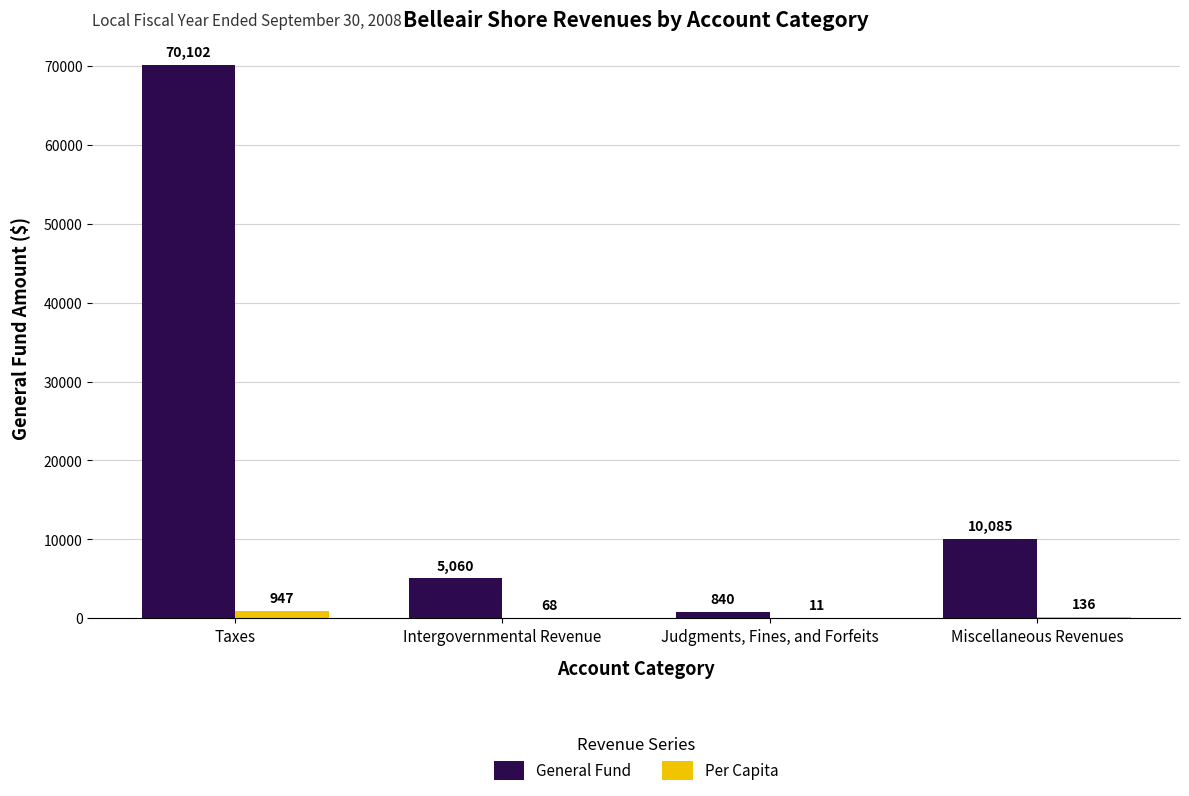

What are all the series names shown in the legend?

General Fund, Per Capita